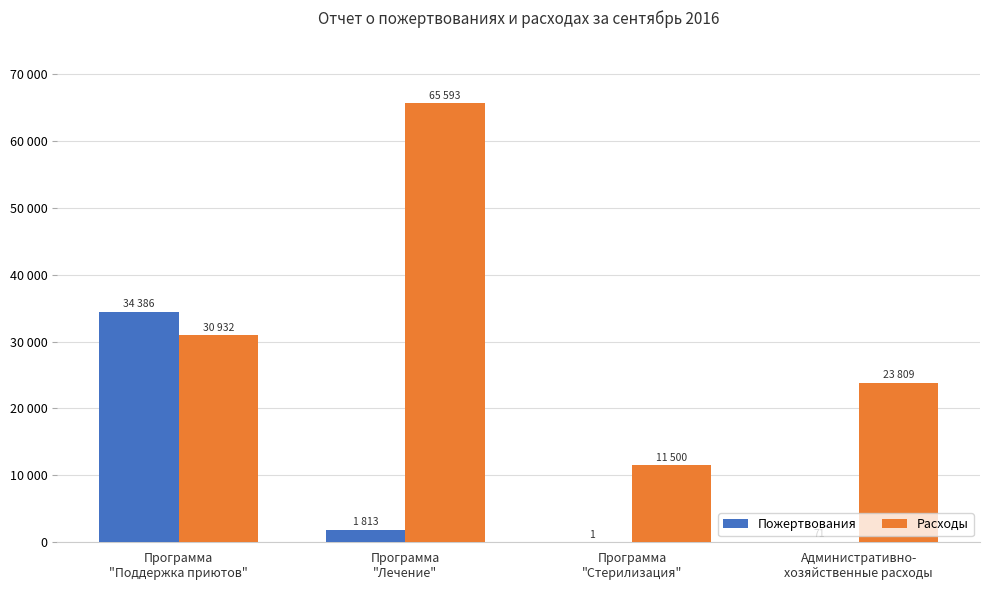

What are all the series names shown in the legend?

Пожертвования, Расходы